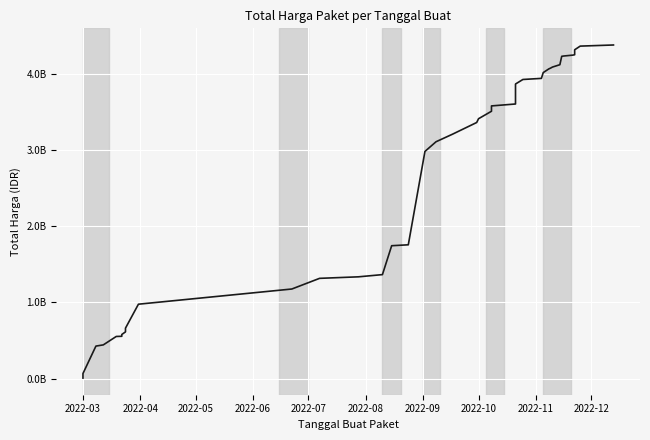

Reading right to left, extract all data points from this chart.

4375595175	4360845175	4312705175	4247705175	4242612175	4230812175	4226987175	4116987175	4086187175	4072745175	4061645175	4013505175	3937585175	3923185175	3863810175	3601692025	3576492025	3506492025	3408492025	3359014025	3206537025	3106537025	2979537025	1754855025	1742855025	1363780025	1334780025	1314830025	1175030025	975830025	661708245	640477245	612757245	578624740	554943940	552548190	442158200	426371000	66871000	6936000